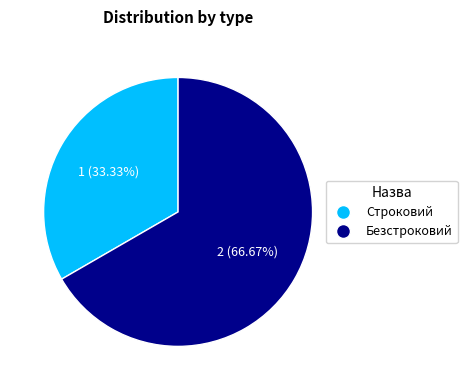

Which slice represents more than half of the pie?

Безстроковий